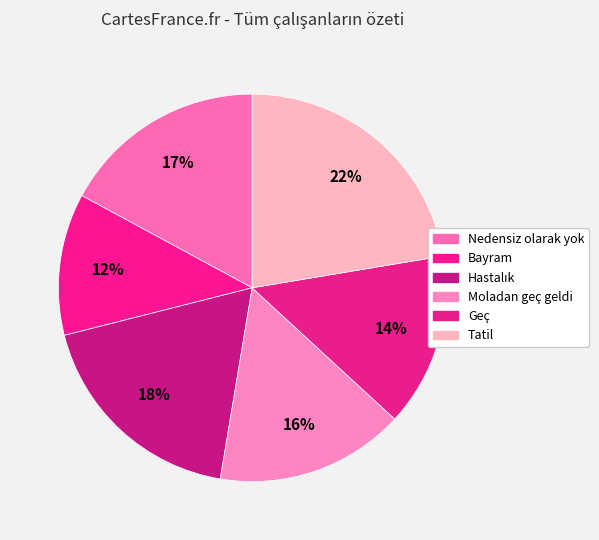

To the nearest percent, what is the combined percentage of Moladan geç geldi and Geç?

30%